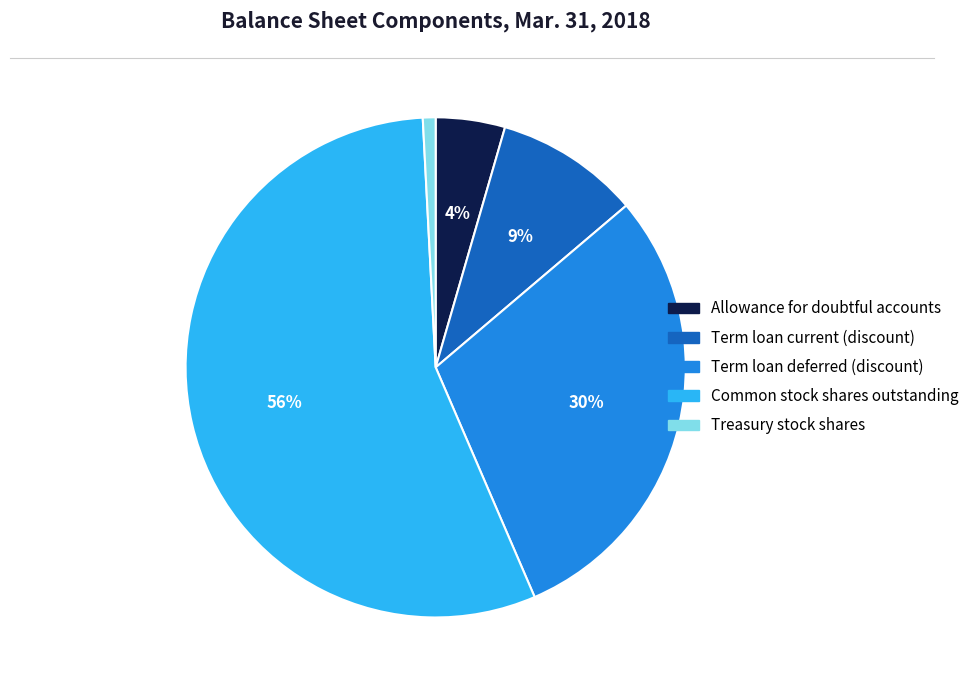

Which category has the biggest portion of the pie?

Common stock shares outstanding